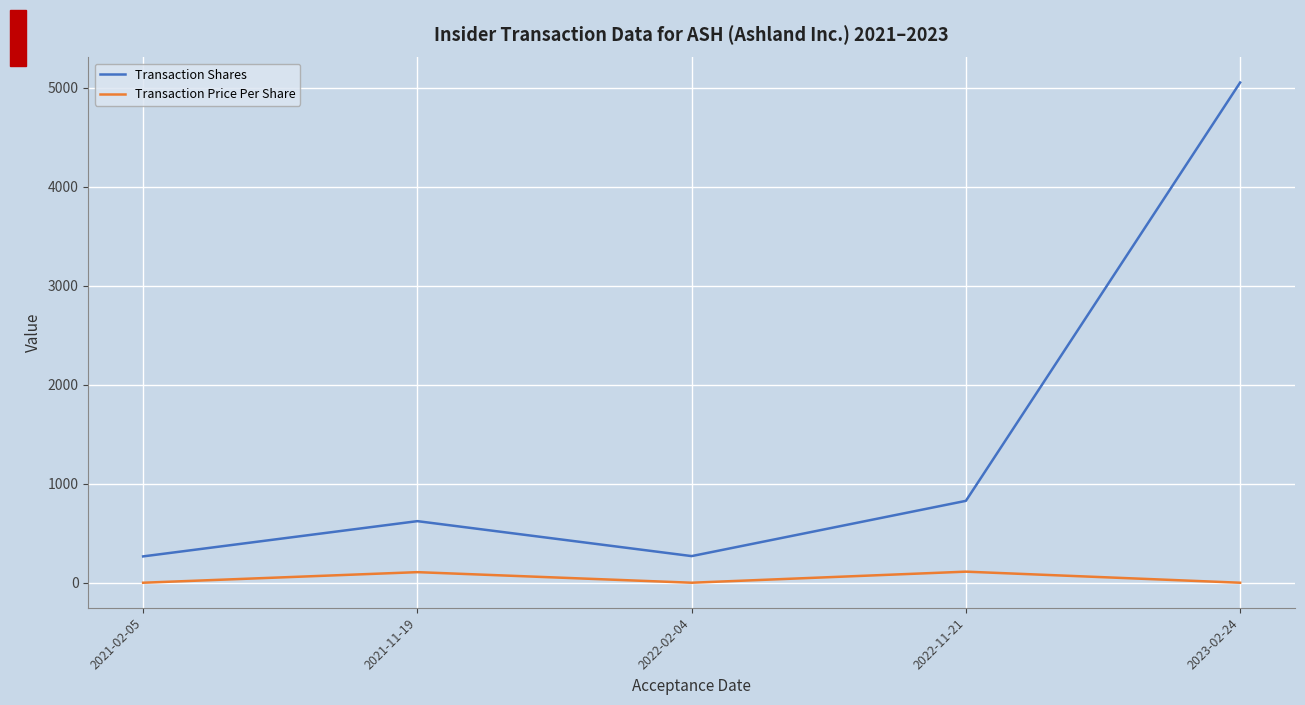

Rank the series at 2021-11-19 from highest to lowest value.

Transaction Shares, Transaction Price Per Share